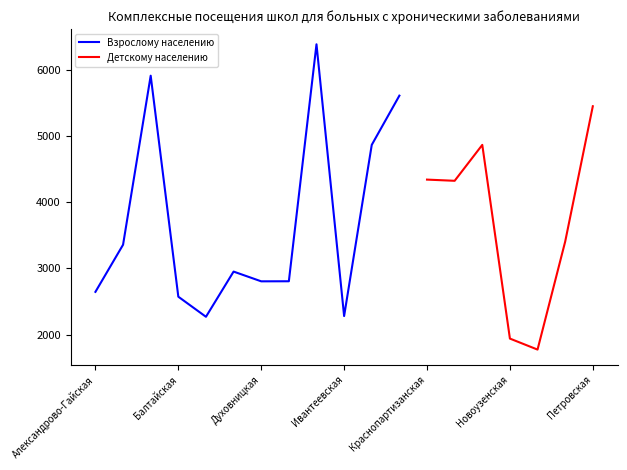

What is the sum of the values at Ивантеевская and Калининская?

7145